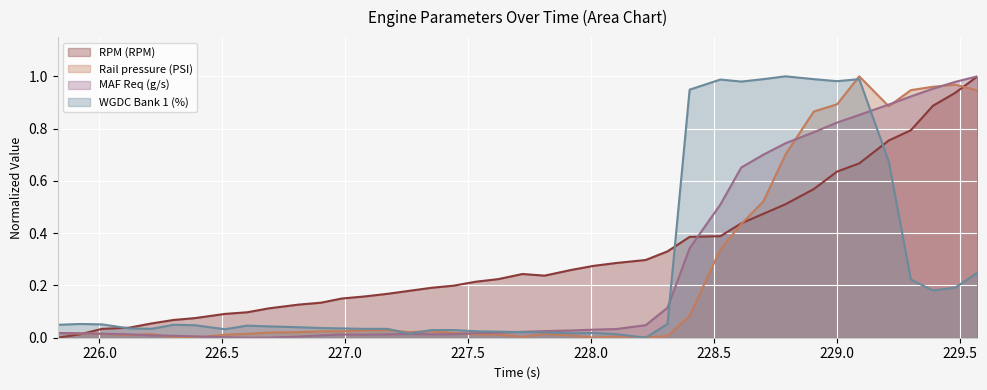

What is the label of the 25th point from the right?

227.261